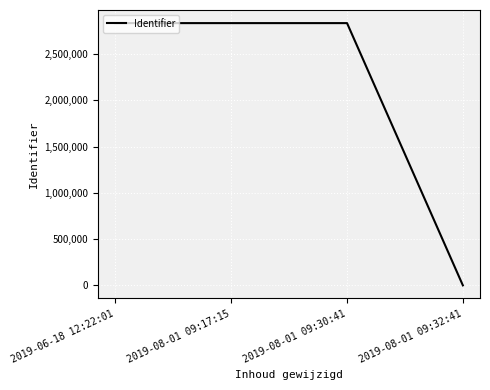

What is the greatest value displayed?

2833813